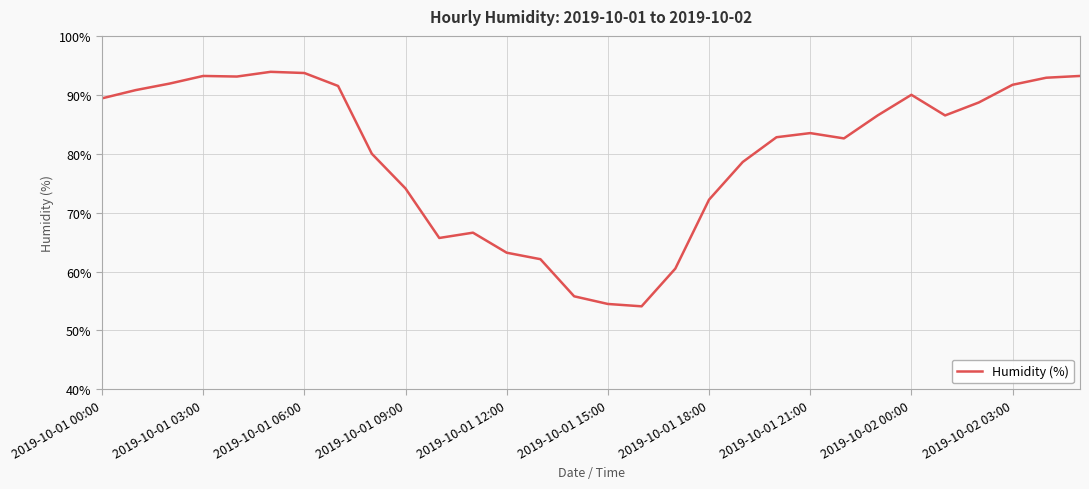

What is the minimum value shown in the chart?

54.1